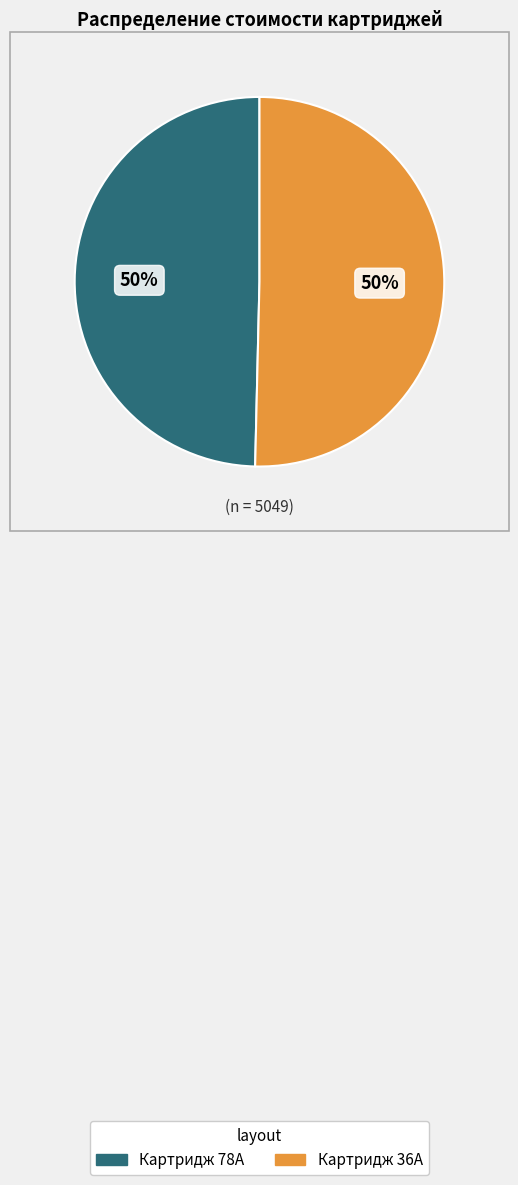

What percentage is the Картридж 78A slice, to the nearest percent?

50%